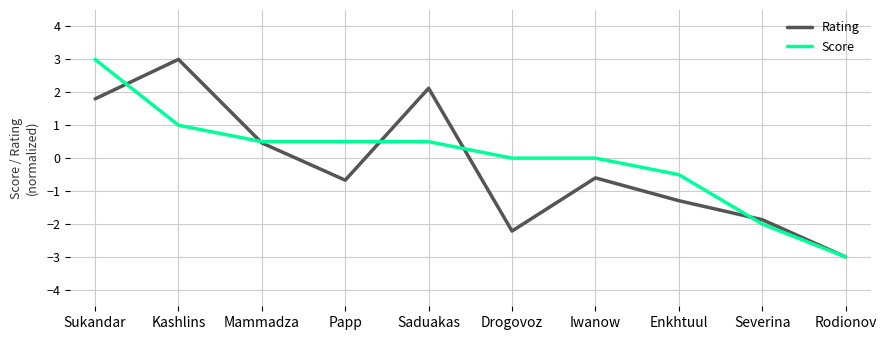

Reading right to left, extract all data points from this chart.

Rating: Rodionov=-3.0	Severina=-1.9	Enkhtuul=-1.3	Iwanow=-0.6	Drogovoz=-2.2	Saduakas=2.1	Papp=-0.7	Mammadza=0.5	Kashlins=3.0	Sukandar=1.8
Score: Rodionov=-3.0	Severina=-2.0	Enkhtuul=-0.5	Iwanow=0.0	Drogovoz=0.0	Saduakas=0.5	Papp=0.5	Mammadza=0.5	Kashlins=1.0	Sukandar=3.0